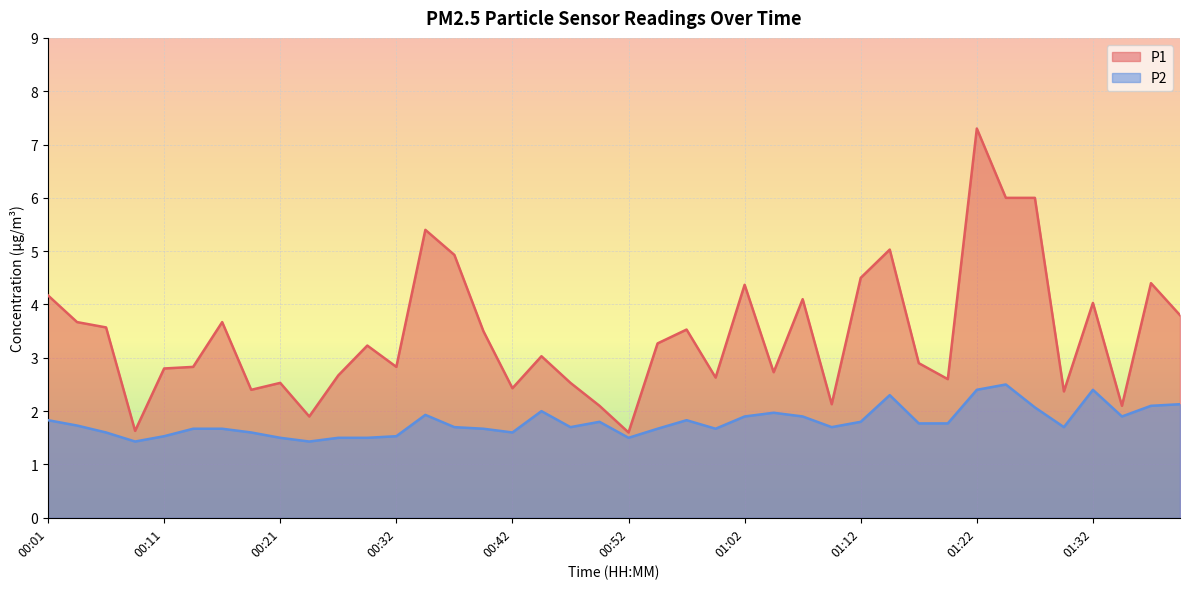

At which label does P2 reach its minimum?

00:08